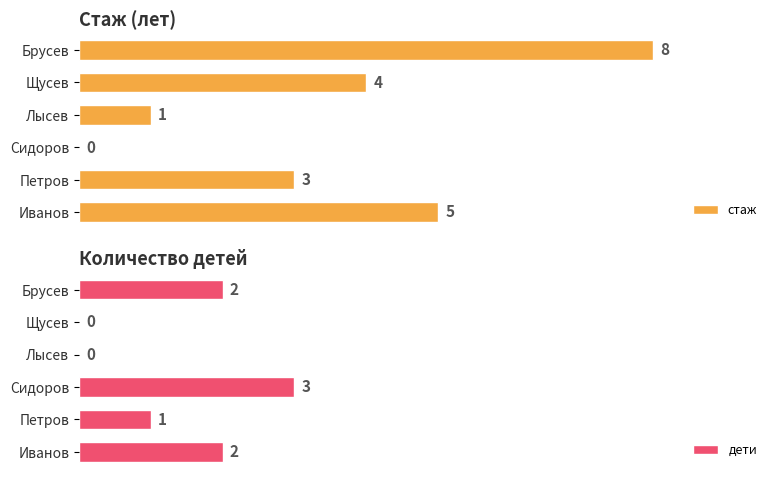

How many values in the дети series are below 2?

3